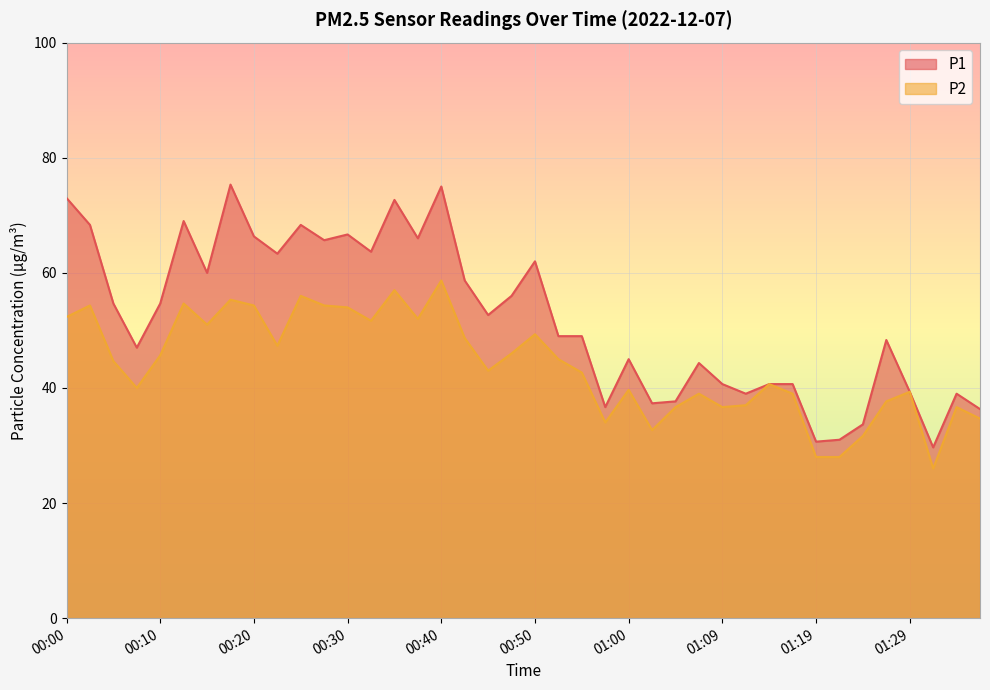

How many values in the P2 series exceed 44?

20